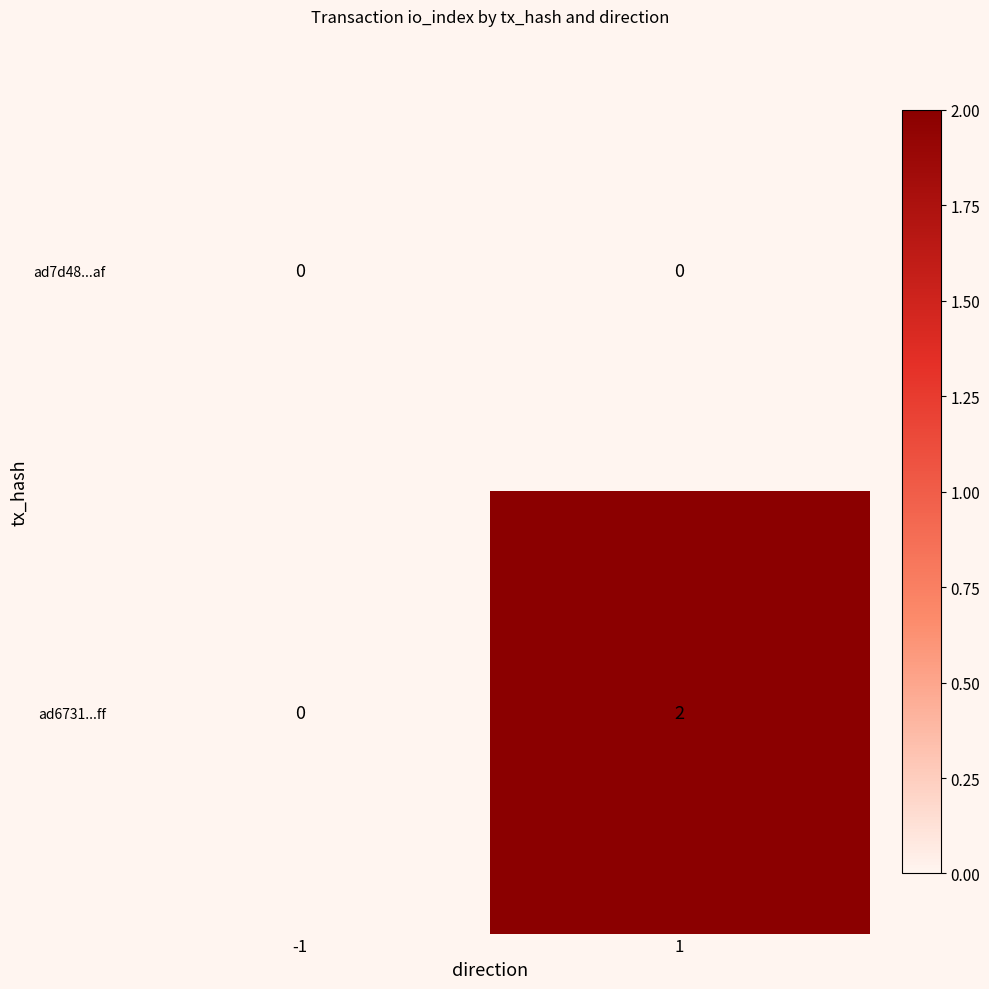

List the series in order of their peak value, highest first.

ad6731...ff, ad7d48...af